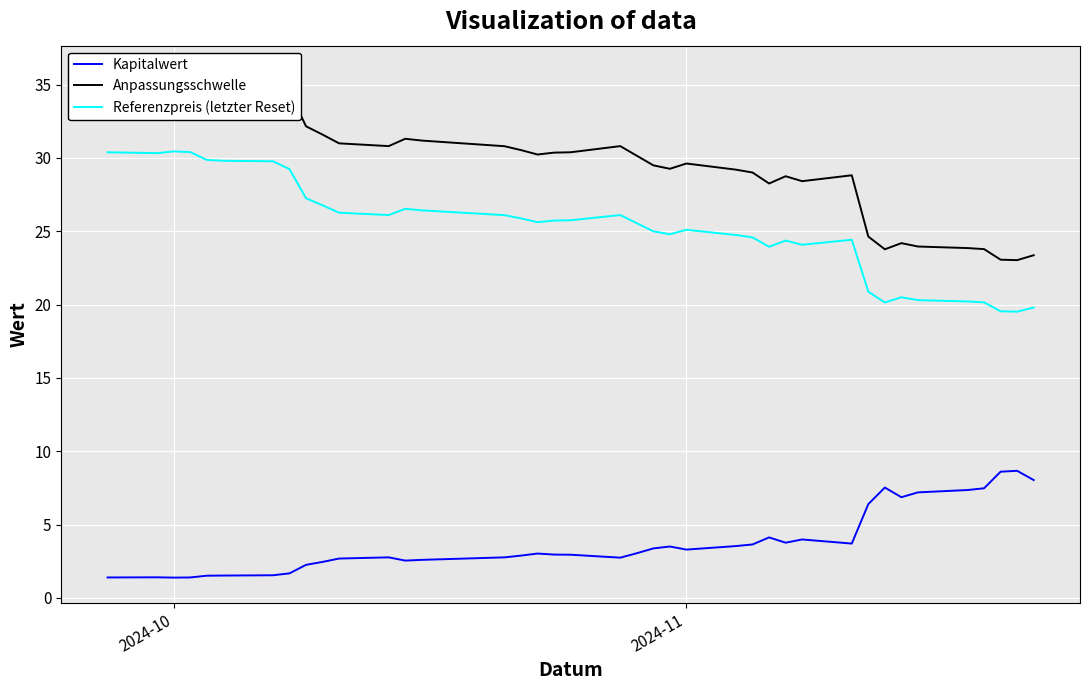

How many data points in Anpassungsschwelle are above 30?

21